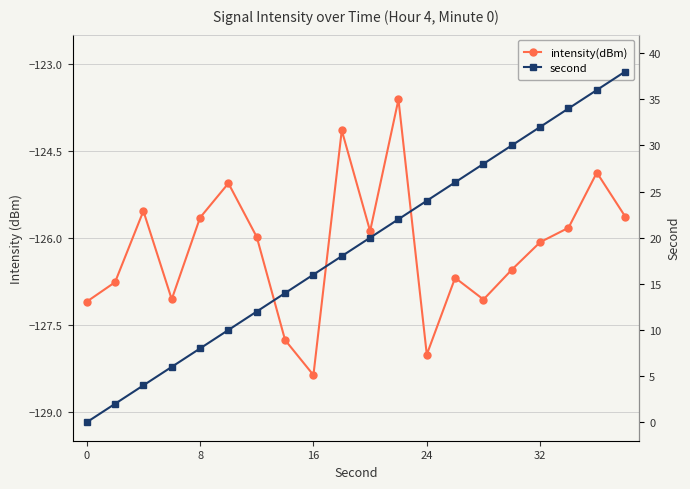

How many values in the second series exceed 20?

9